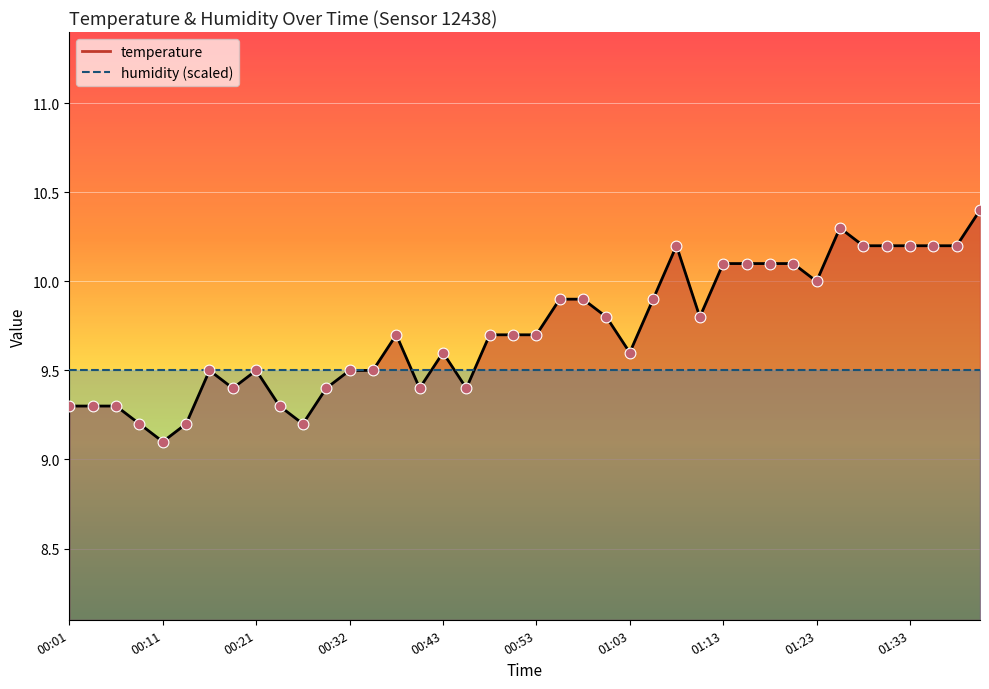

What is the change in value from 01:16 to 01:25?

+0.2